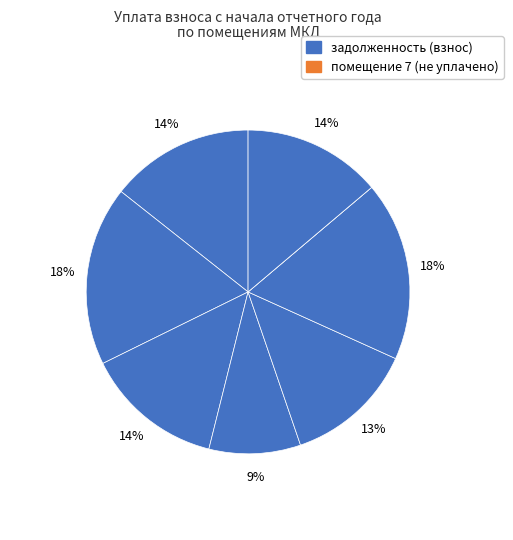

To the nearest percent, what is the difference between the largest and smallest slice percentages?

18%